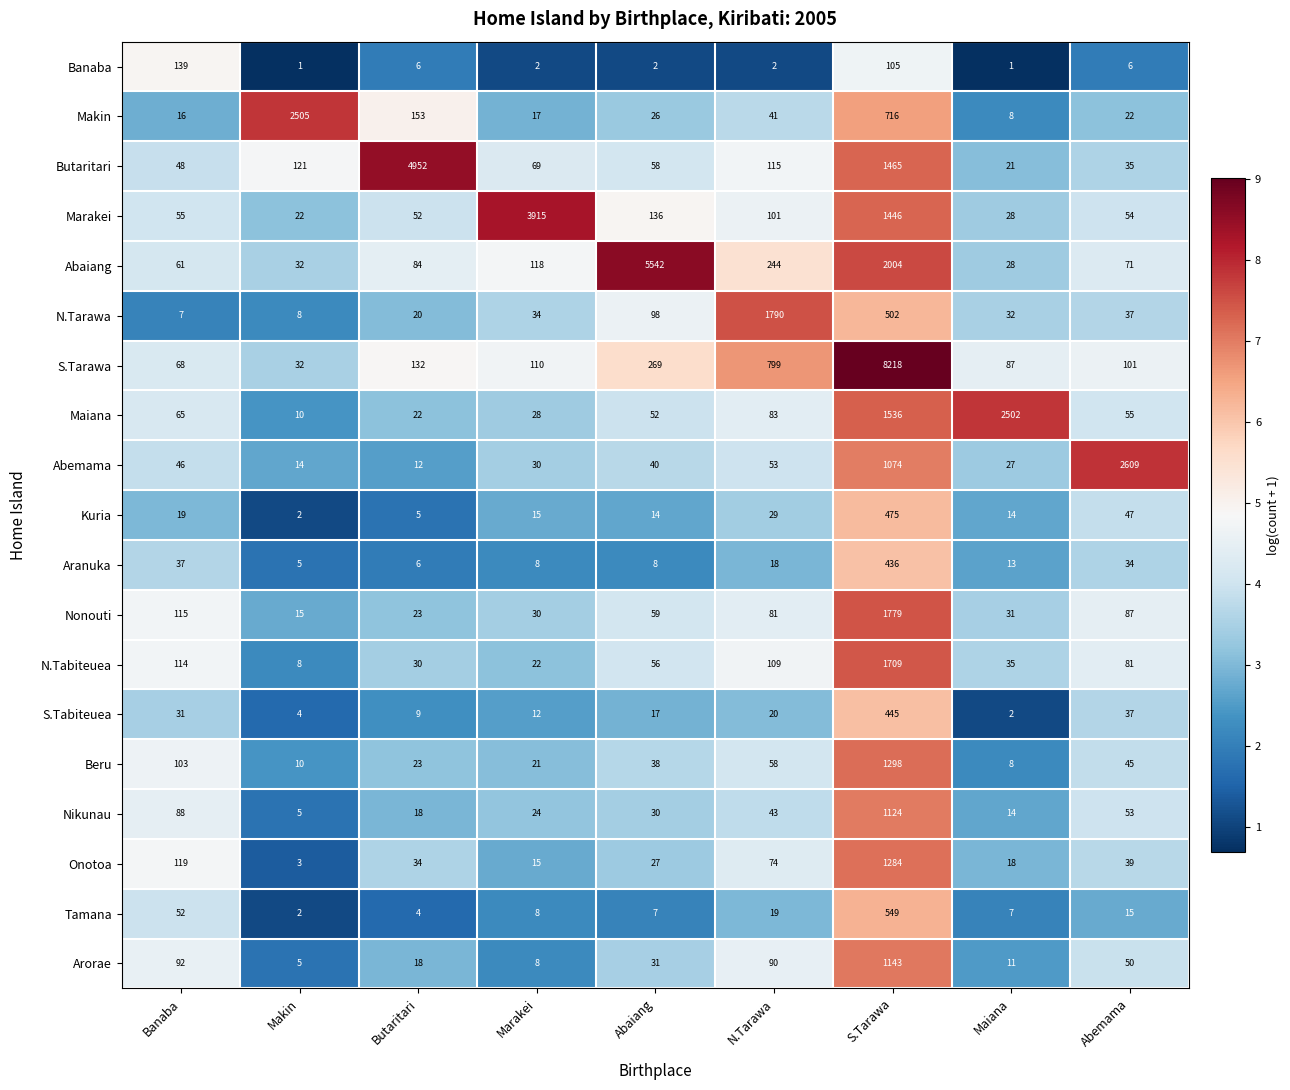

Rank the series by their maximum value, from highest to lowest.

S.Tarawa, Abaiang, Butaritari, Marakei, Abemama, Makin, Maiana, N.Tarawa, Nonouti, N.Tabiteuea, Beru, Onotoa, Arorae, Nikunau, Tamana, Kuria, S.Tabiteuea, Aranuka, Banaba